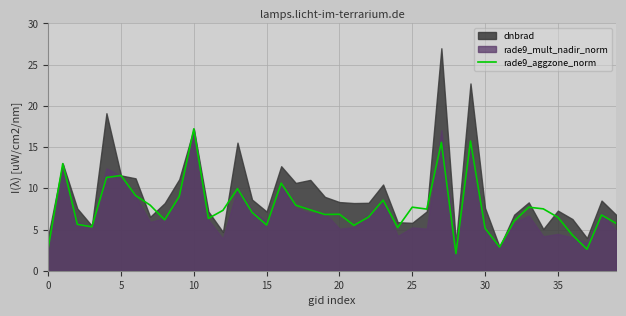

The value of rade9_aggzone_norm at 25 is 7.7. True or false?

True